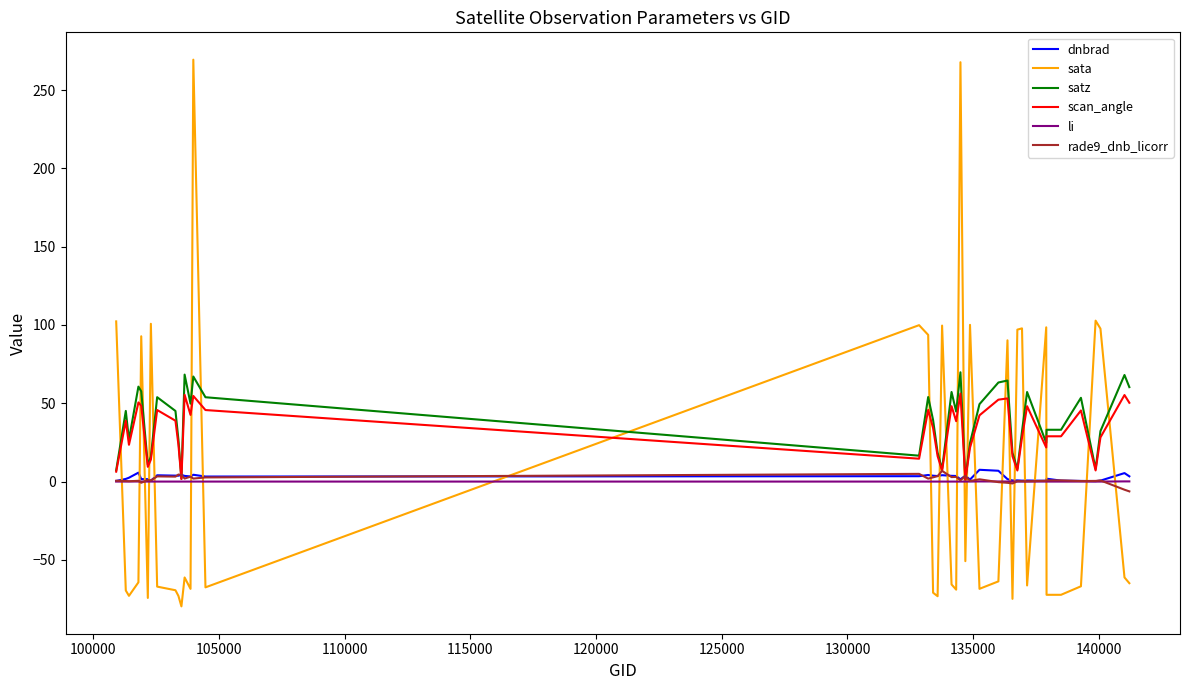

What is the sum of all sata values?

101.8